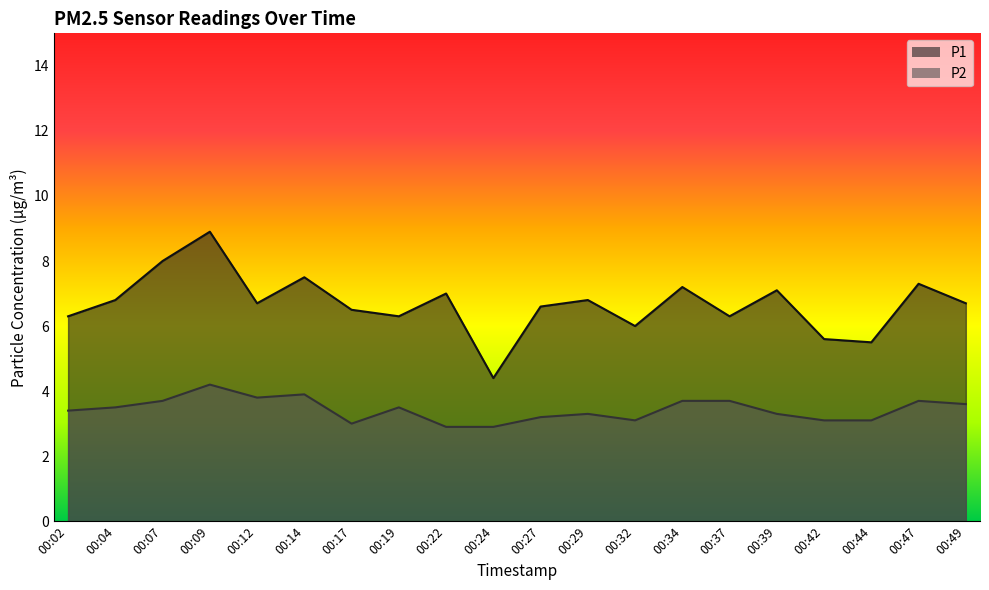

Reading left to right, list all the values displayed in this chart.

P1: 6.3	6.8	8.0	8.9	6.7	7.5	6.5	6.3	7.0	4.4	6.6	6.8	6.0	7.2	6.3	7.1	5.6	5.5	7.3	6.7
P2: 3.4	3.5	3.7	4.2	3.8	3.9	3.0	3.5	2.9	2.9	3.2	3.3	3.1	3.7	3.7	3.3	3.1	3.1	3.7	3.6